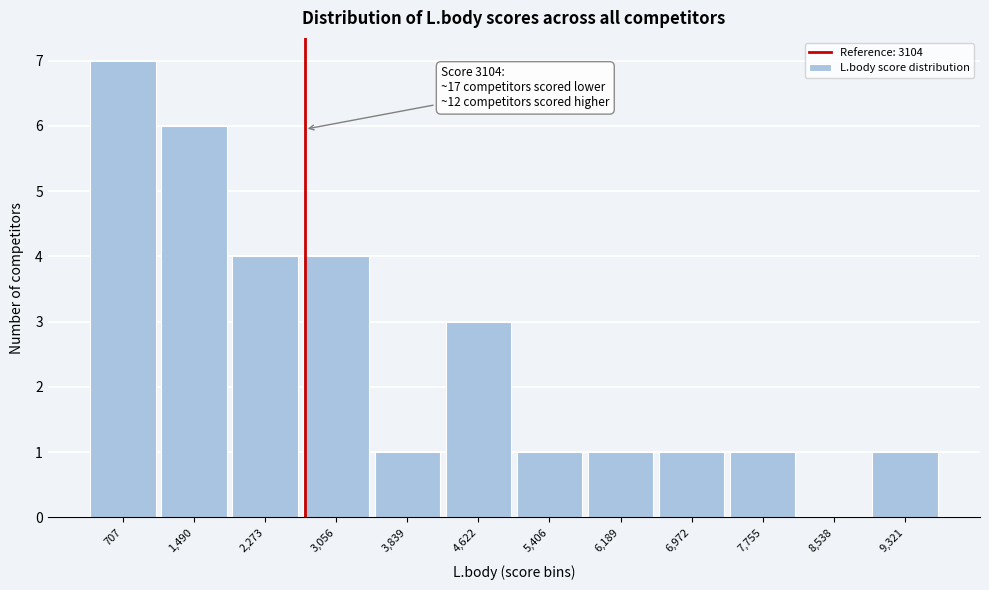

Reading left to right, transcribe all the data shown in this chart.

707=7	1,490=6	2,273=4	3,056=4	3,839=1	4,622=3	5,406=1	6,189=1	6,972=1	7,755=1	8,538=0	9,321=1